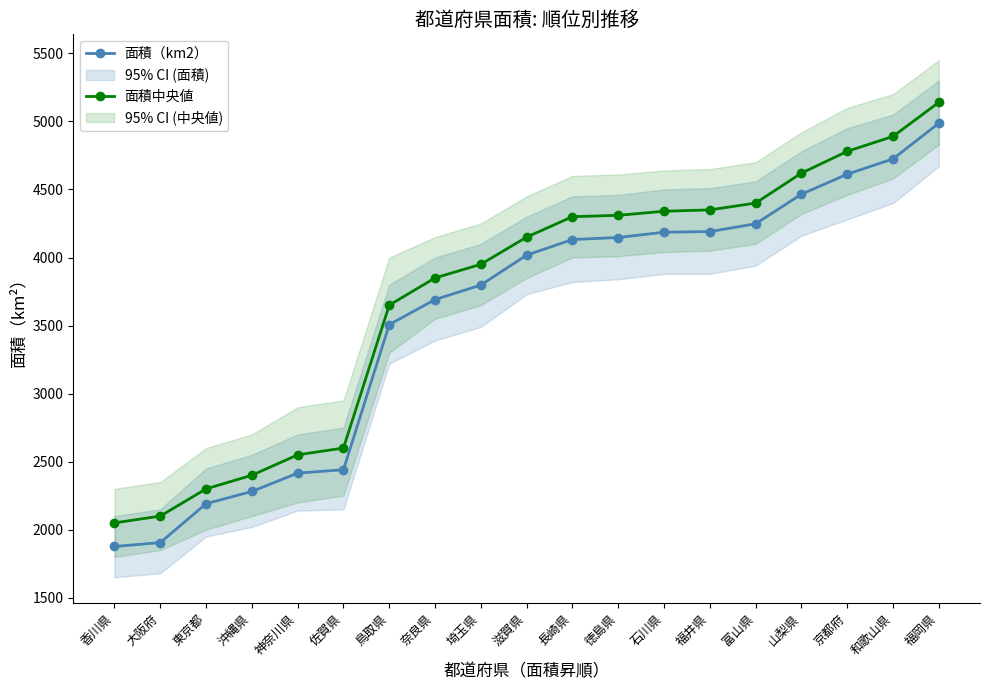

At which category does the chart reach its minimum across all series?

香川県